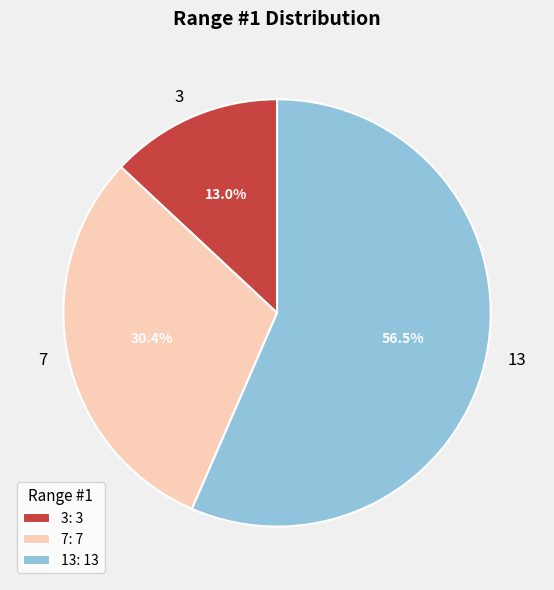

Which category has the smallest portion of the pie?

3